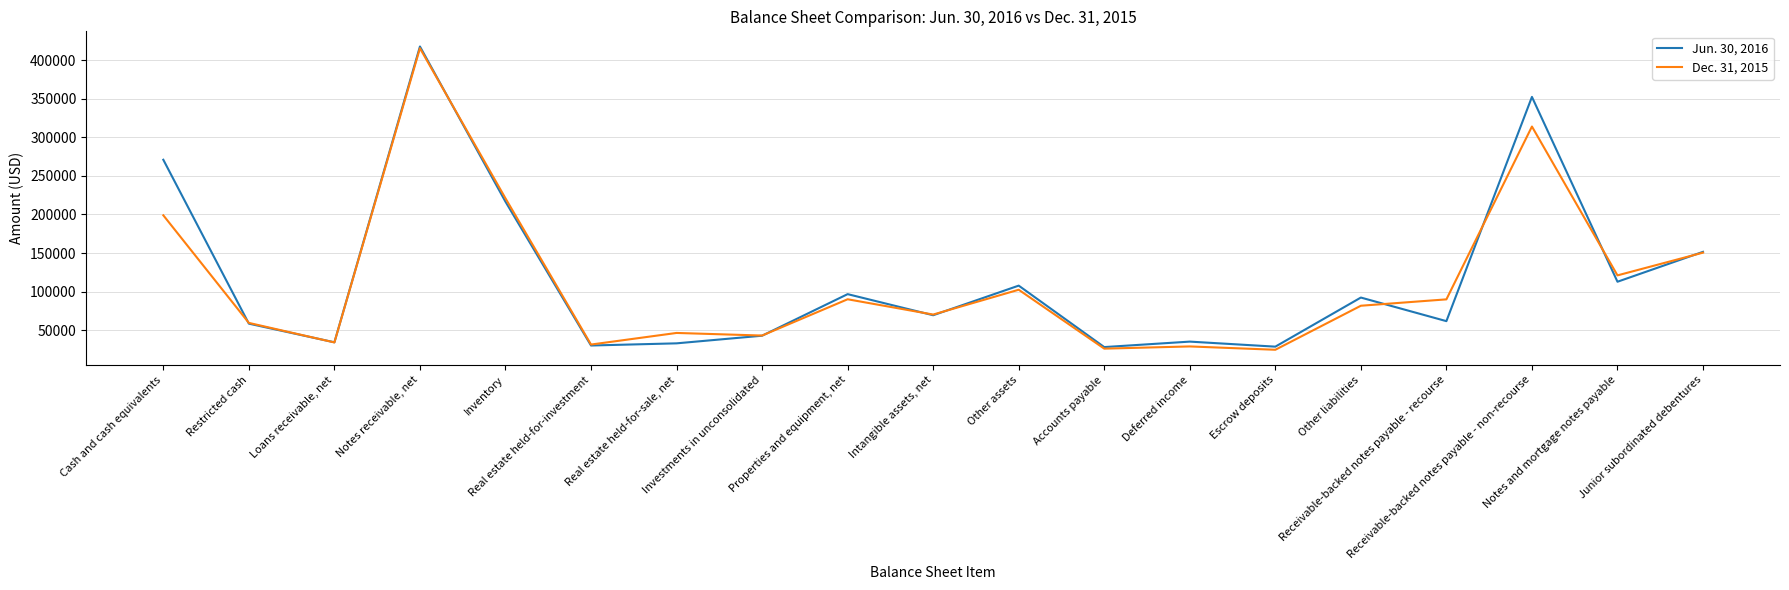

What is the maximum value shown in the chart?

417820